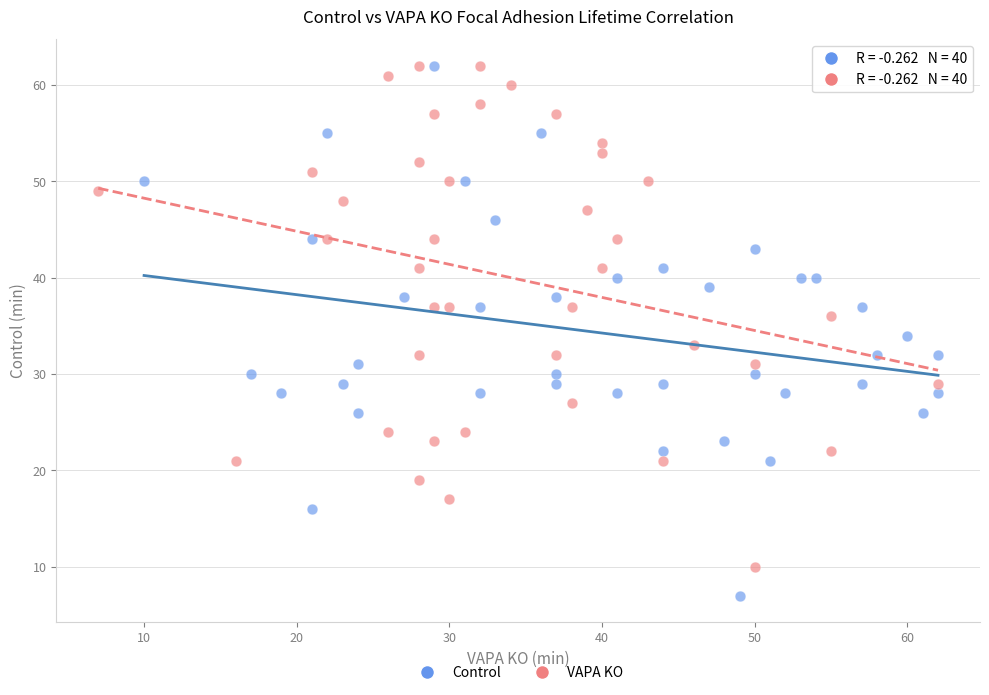

Which series reaches the minimum Y coordinate?

Control